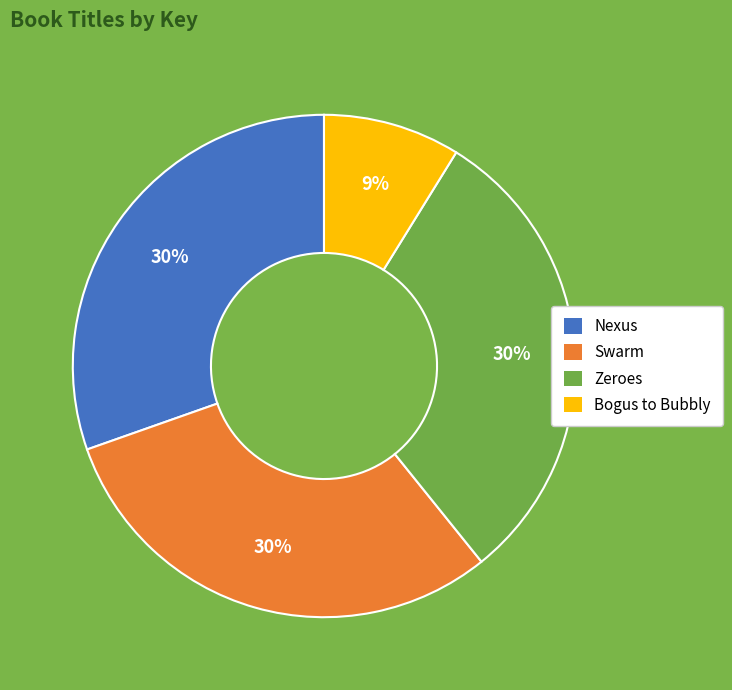

Is Nexus the majority of the pie?

No